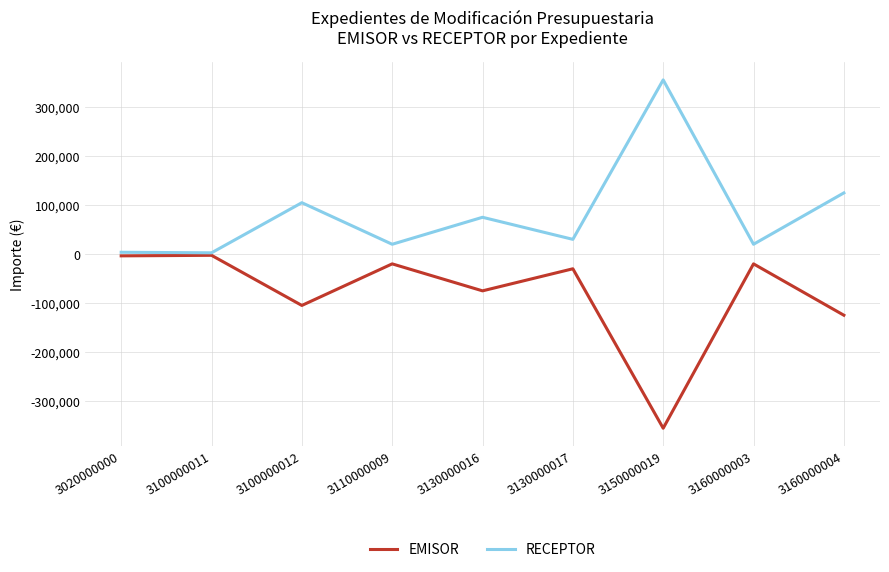

Read the RECEPTOR value at 3150000019.

355101.6